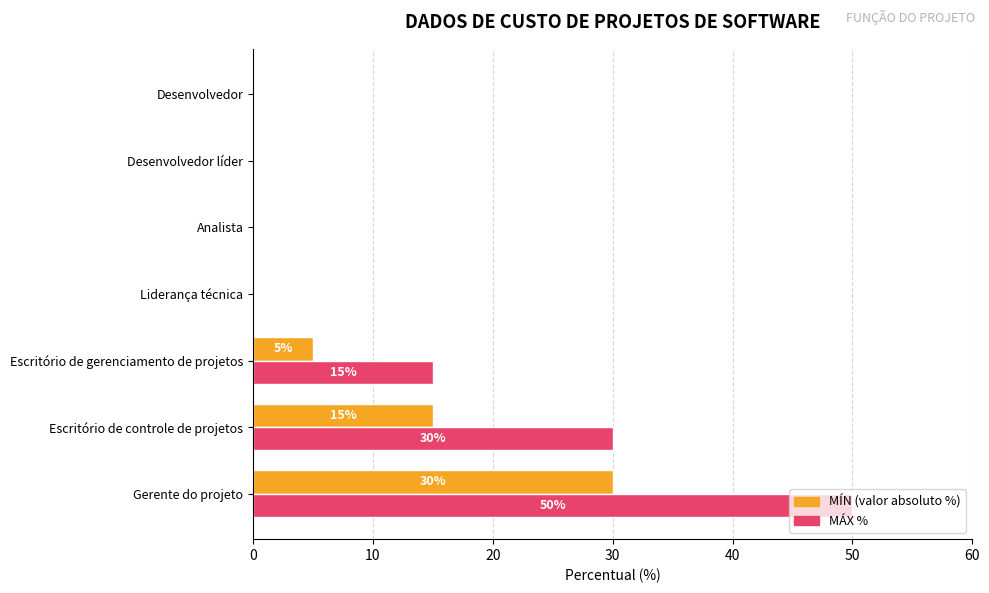

At which category is the sum across all series the highest?

Gerente do projeto